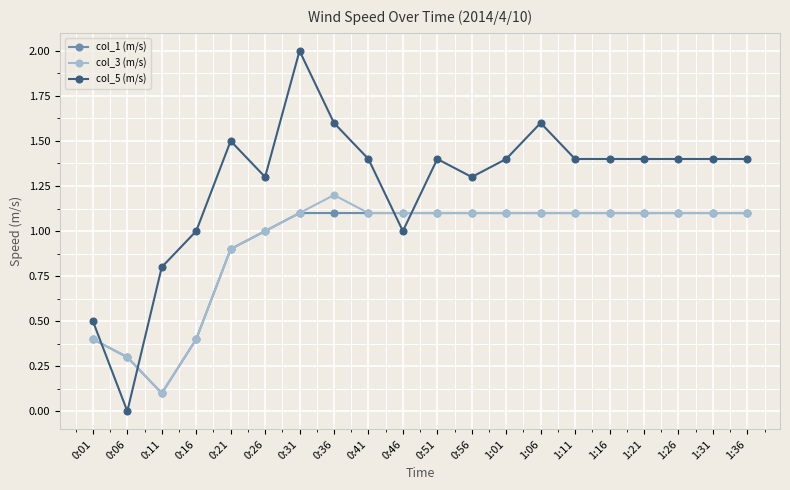

The value of col_1 (m/s) at 0:51 is 1.1. True or false?

True